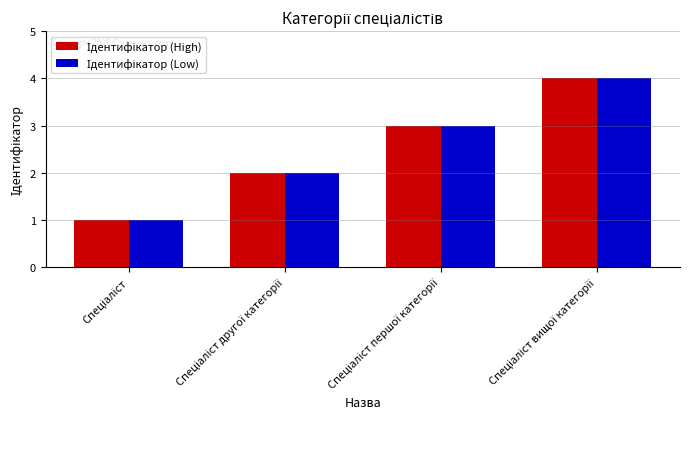

The Ідентифікатор (Low) series shows 3 at Спеціаліст першої категорії. True or false?

True